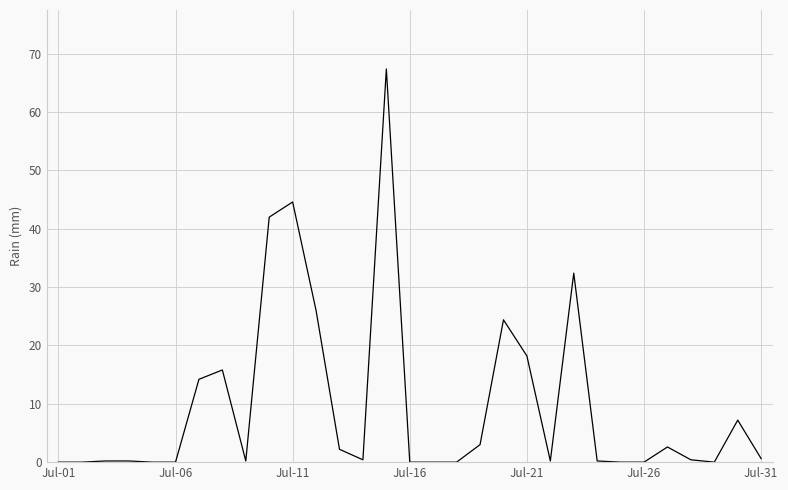

What is the maximum value shown in the chart?

67.4